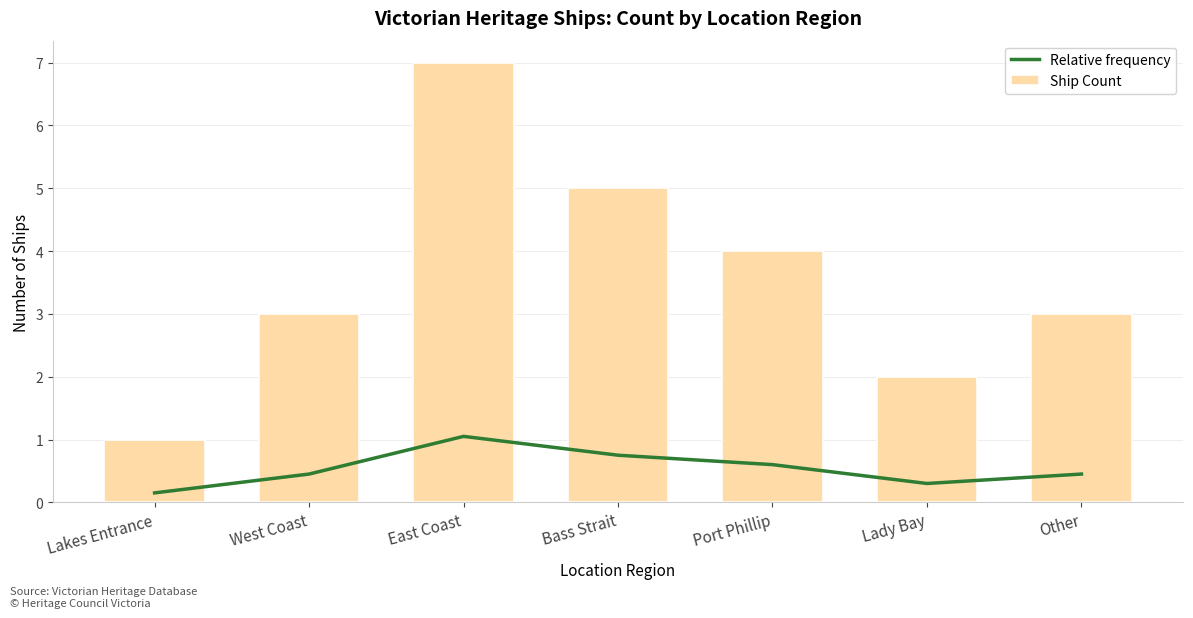

What is the label of the 6th bar from the left?

Lady Bay